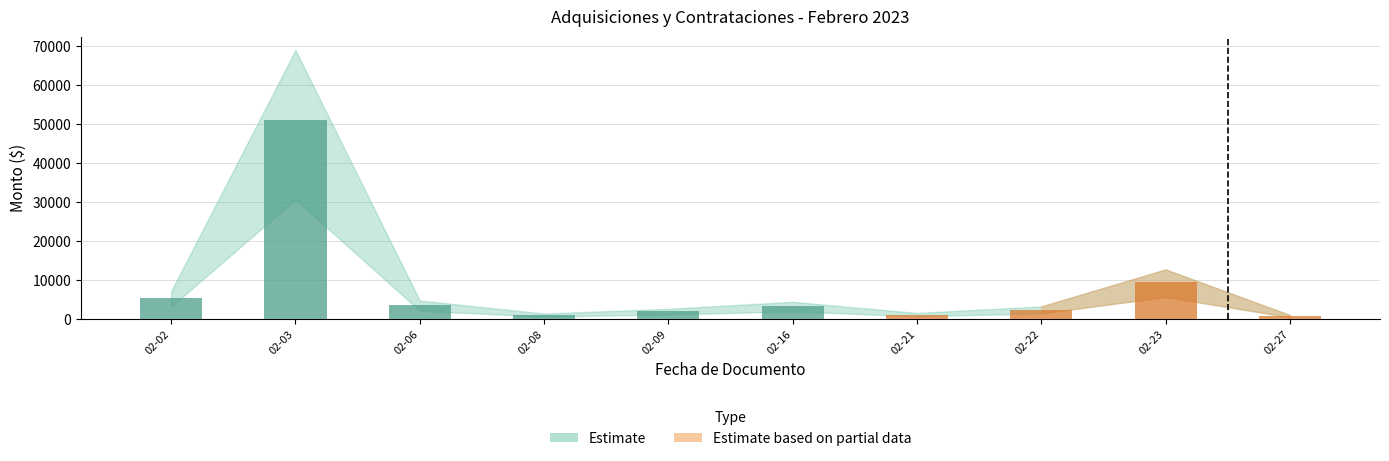

How many bars are there in total?

10